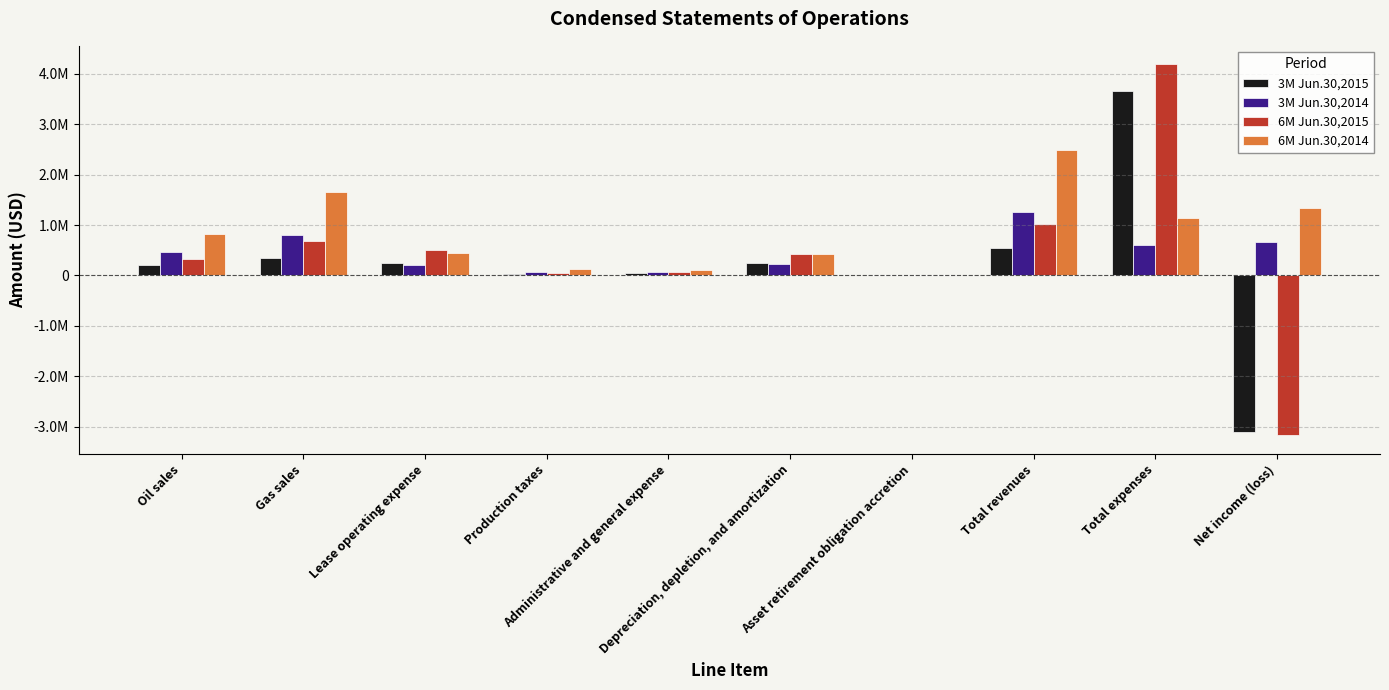

Does the chart contain stacked bars?

No